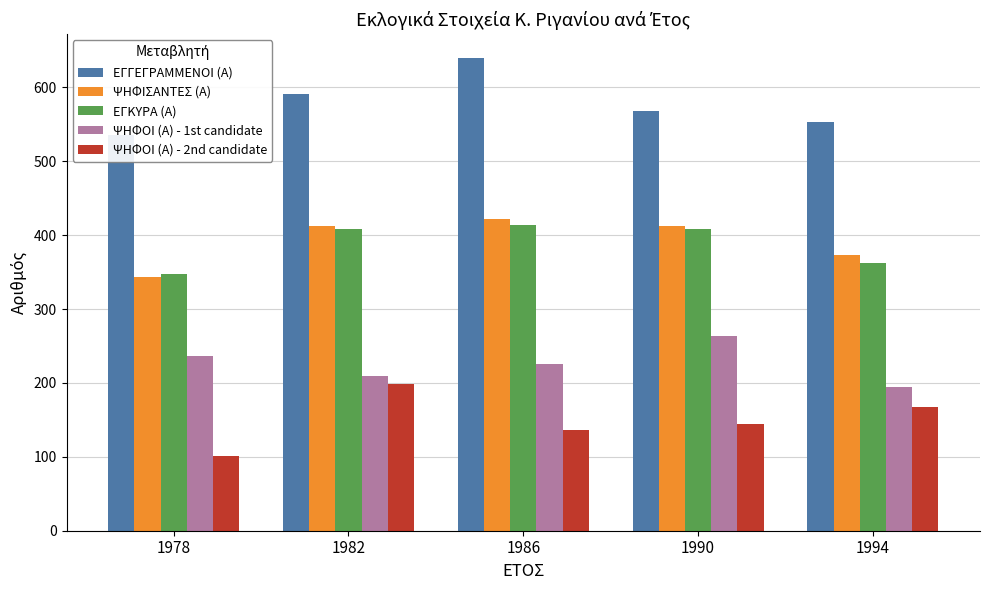

The ΕΓΓΕΓΡΑΜΜΕΝΟΙ (Α) series shows 591 at 1982. True or false?

True